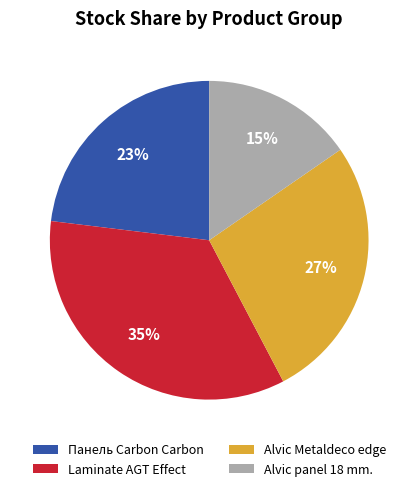

True or false: Панель Carbon Carbon accounts for 30% of the total.

False